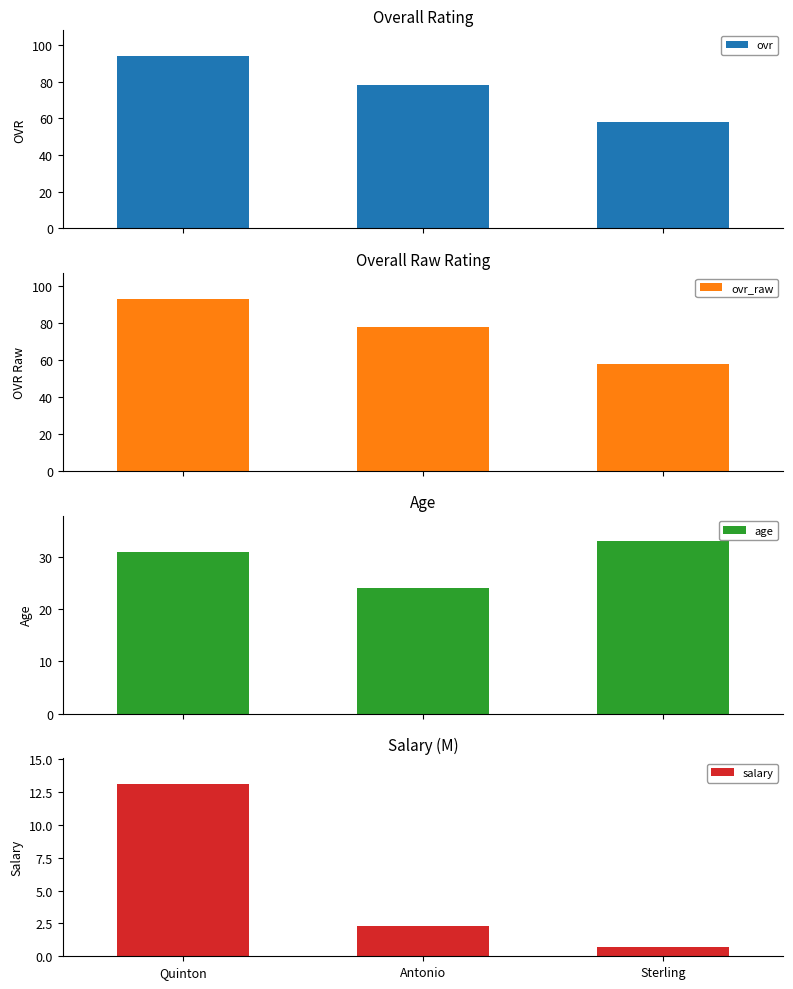

What is the minimum value for age?

24